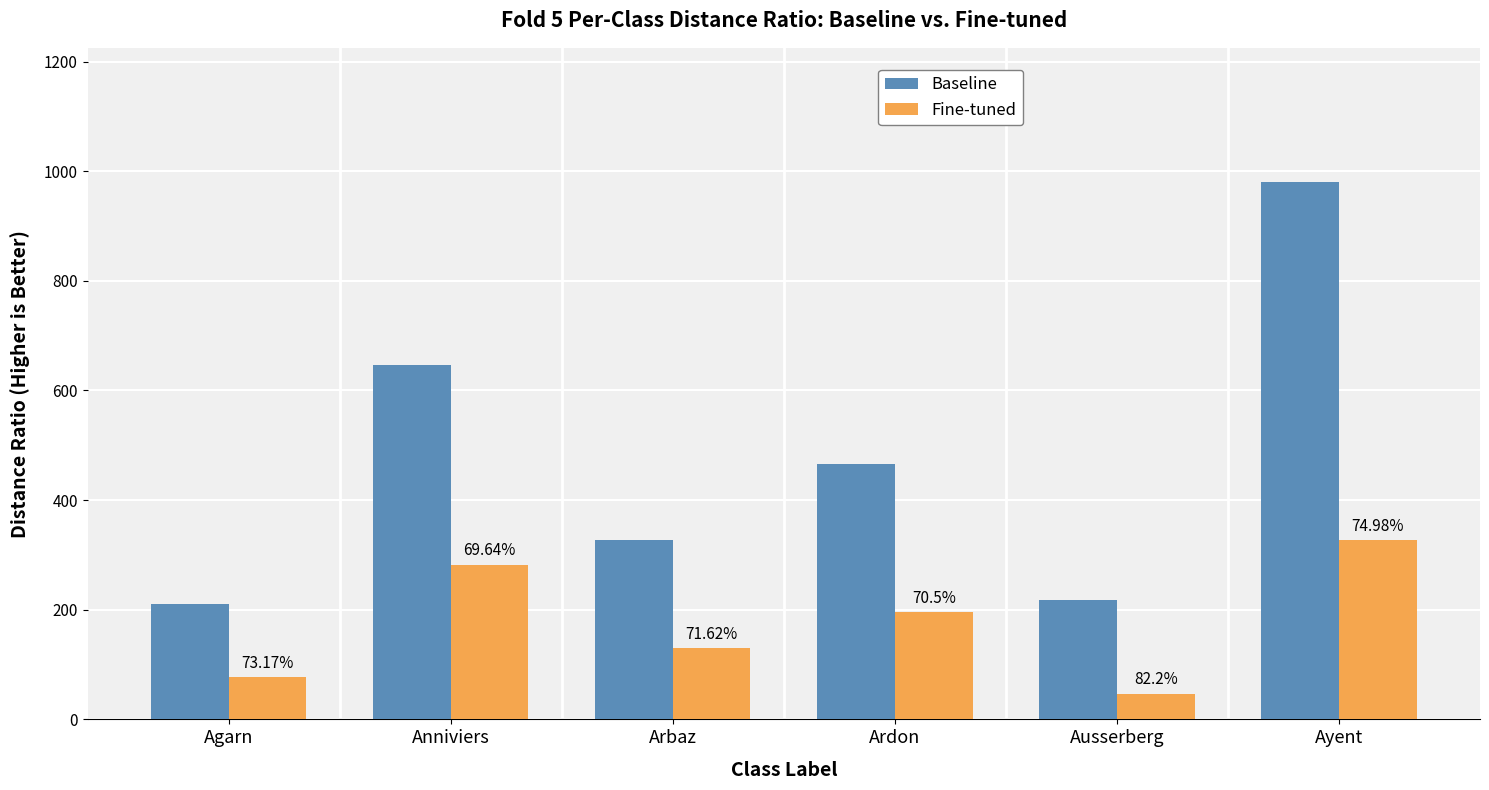

Rank the series by their maximum value, from lowest to highest.

Fine-tuned, Baseline